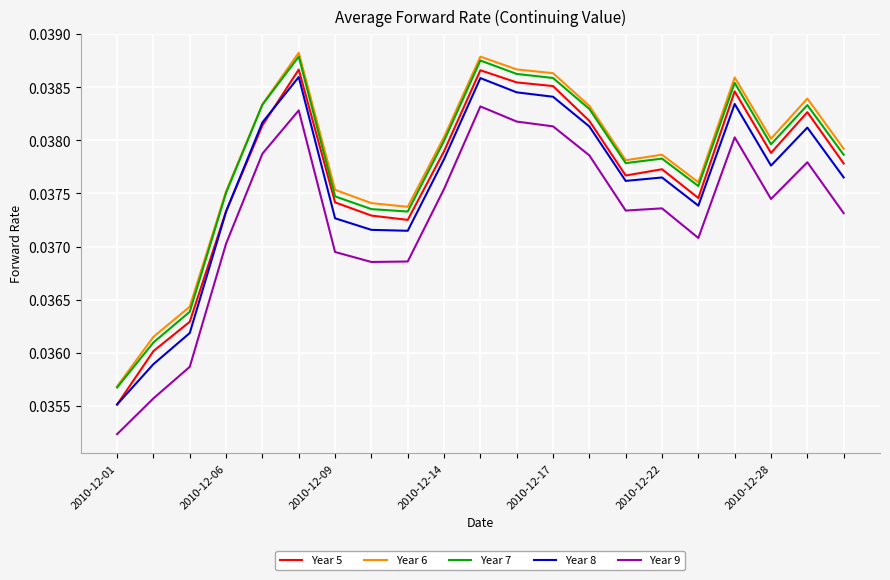

Which series has the largest range (max minus min)?

Year 5